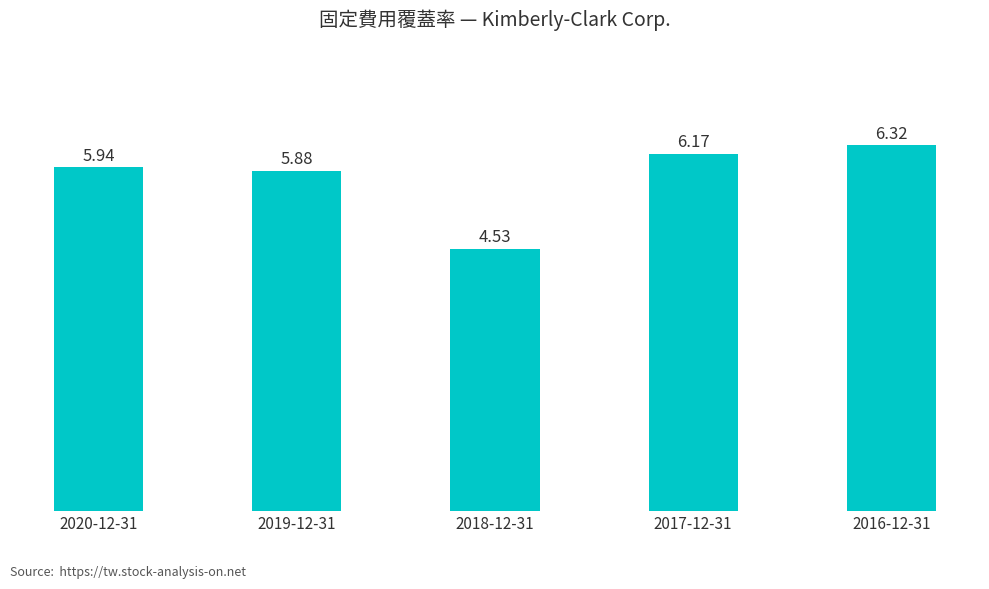

Which label corresponds to the smallest value in the chart?

2018-12-31